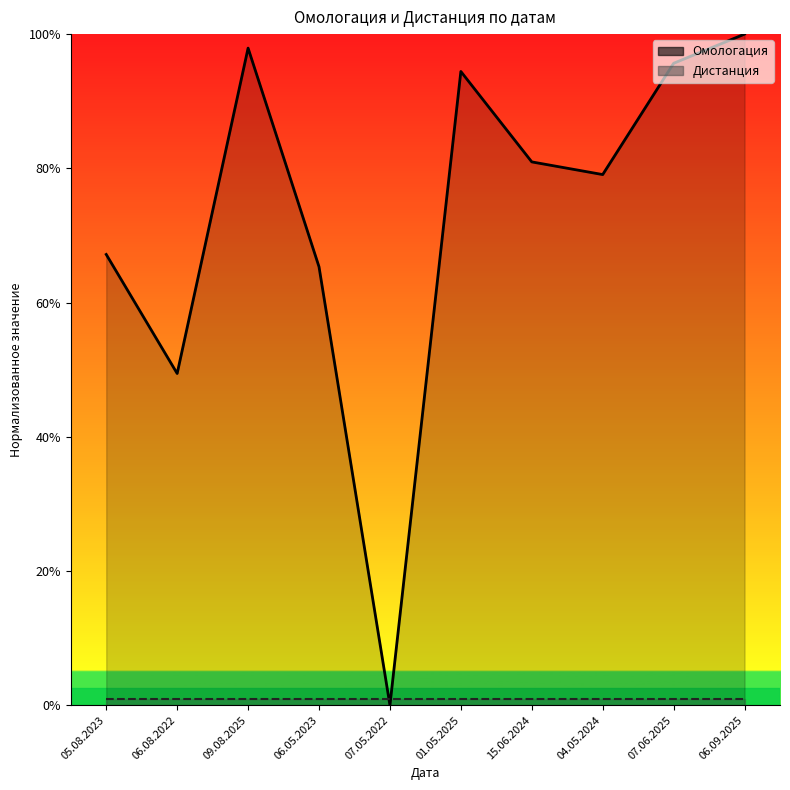

What is the value of the Омологация point at the 8th from the left?

0.8